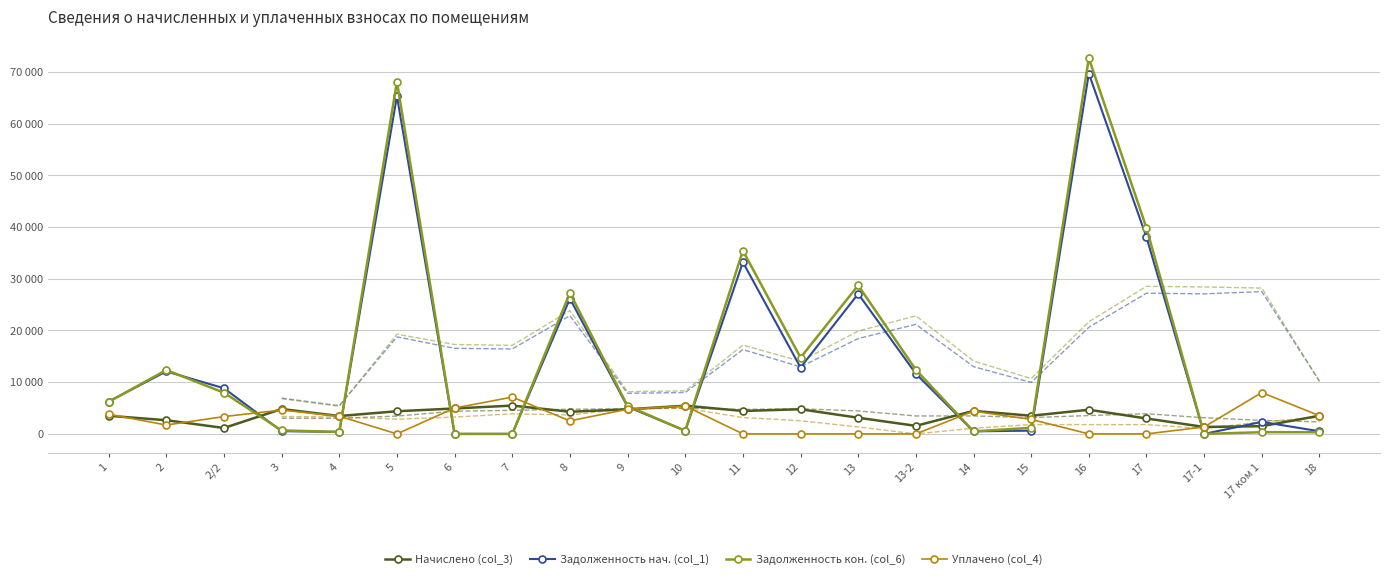

Rank the series at 12 from highest to lowest value.

Задолженность кон. (col_6), Задолженность нач. (col_1), Начислено (col_3), Уплачено (col_4)